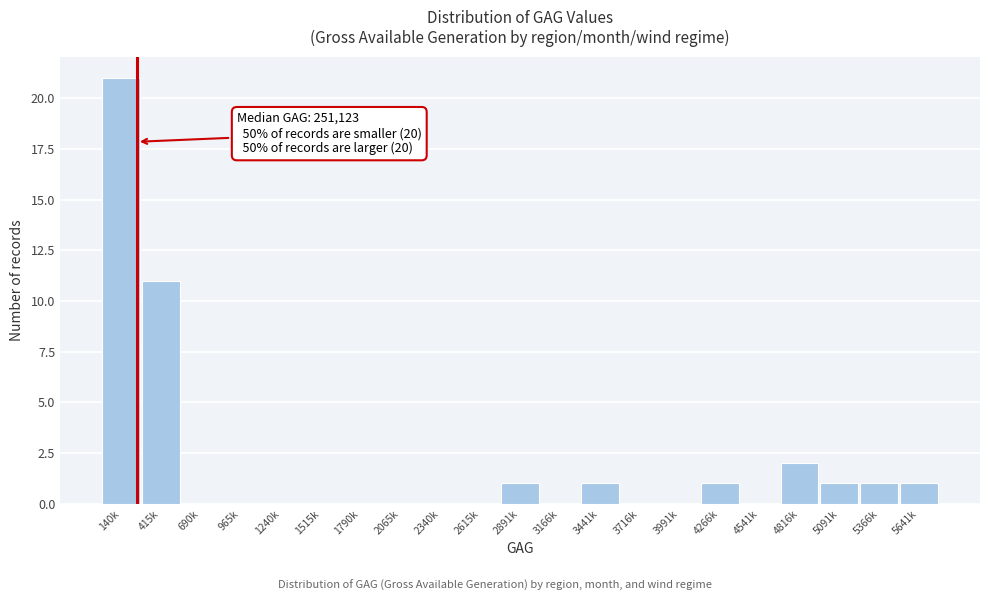

Reading left to right, list all the values displayed in this chart.

140k=21	415k=11	690k=0	965k=0	1240k=0	1515k=0	1790k=0	2065k=0	2340k=0	2615k=0	2891k=1	3166k=0	3441k=1	3716k=0	3991k=0	4266k=1	4541k=0	4816k=2	5091k=1	5366k=1	5641k=1